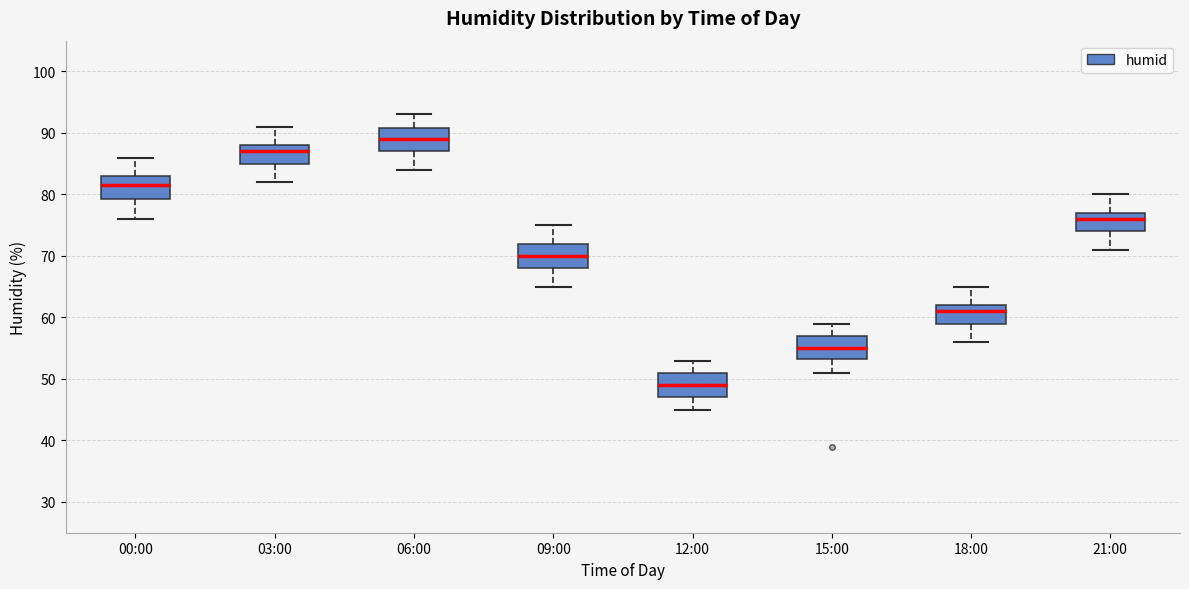

Reading left to right, read every box against the y-axis: the position of its median line, the range the box covers, and the ends of its whiskers. The values are not printed on the chart, so give them approximately, as read against the axis.

00:00: median 82, box 79 to 83, whiskers 76 to 86
03:00: median 87, box 85 to 88, whiskers 82 to 91
06:00: median 89, box 87 to 91, whiskers 84 to 93
09:00: median 70, box 68 to 72, whiskers 65 to 75
12:00: median 49, box 47 to 51, whiskers 45 to 53
15:00: median 55, box 53 to 57, whiskers 51 to 59
18:00: median 61, box 59 to 62, whiskers 56 to 65
21:00: median 76, box 74 to 77, whiskers 71 to 80